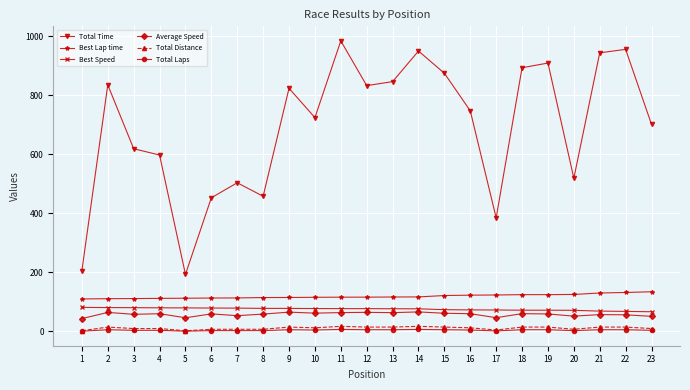

Is it true that Average Speed equals 96.9 at 15?

False